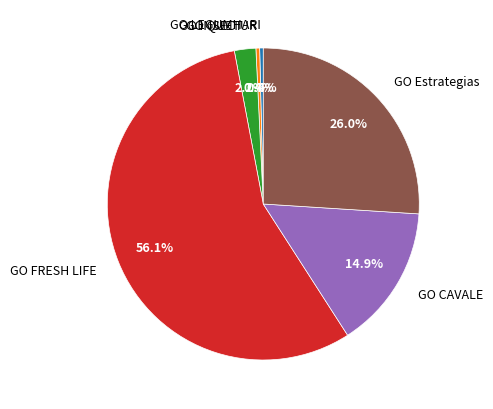

Count the number of slices in the pie.

6